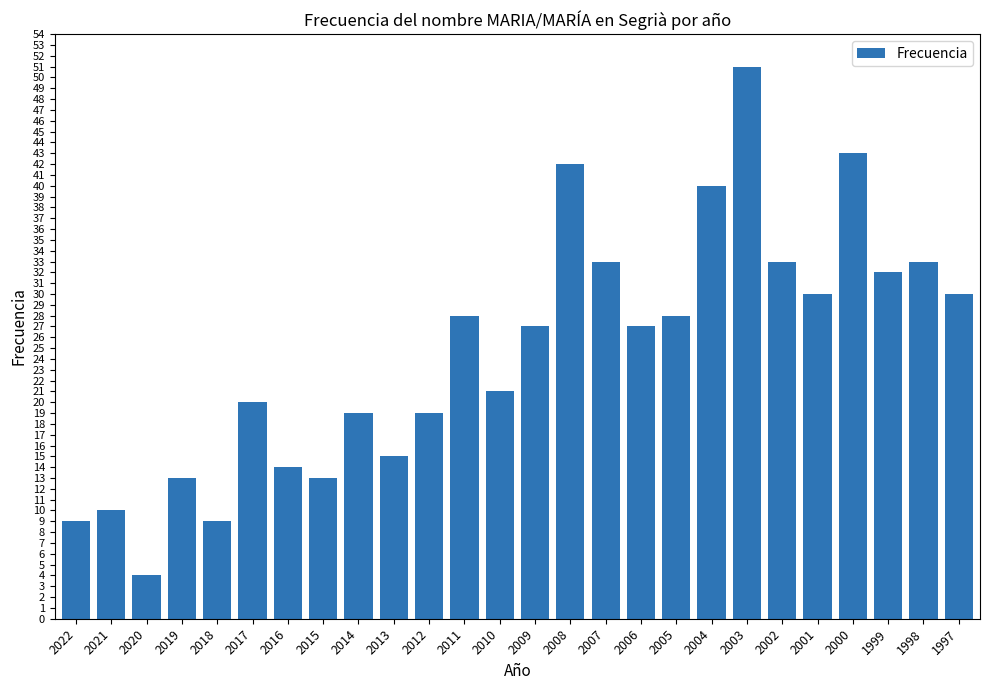

Reading left to right, list all the values displayed in this chart.

2022=9	2021=10	2020=4	2019=13	2018=9	2017=20	2016=14	2015=13	2014=19	2013=15	2012=19	2011=28	2010=21	2009=27	2008=42	2007=33	2006=27	2005=28	2004=40	2003=51	2002=33	2001=30	2000=43	1999=32	1998=33	1997=30